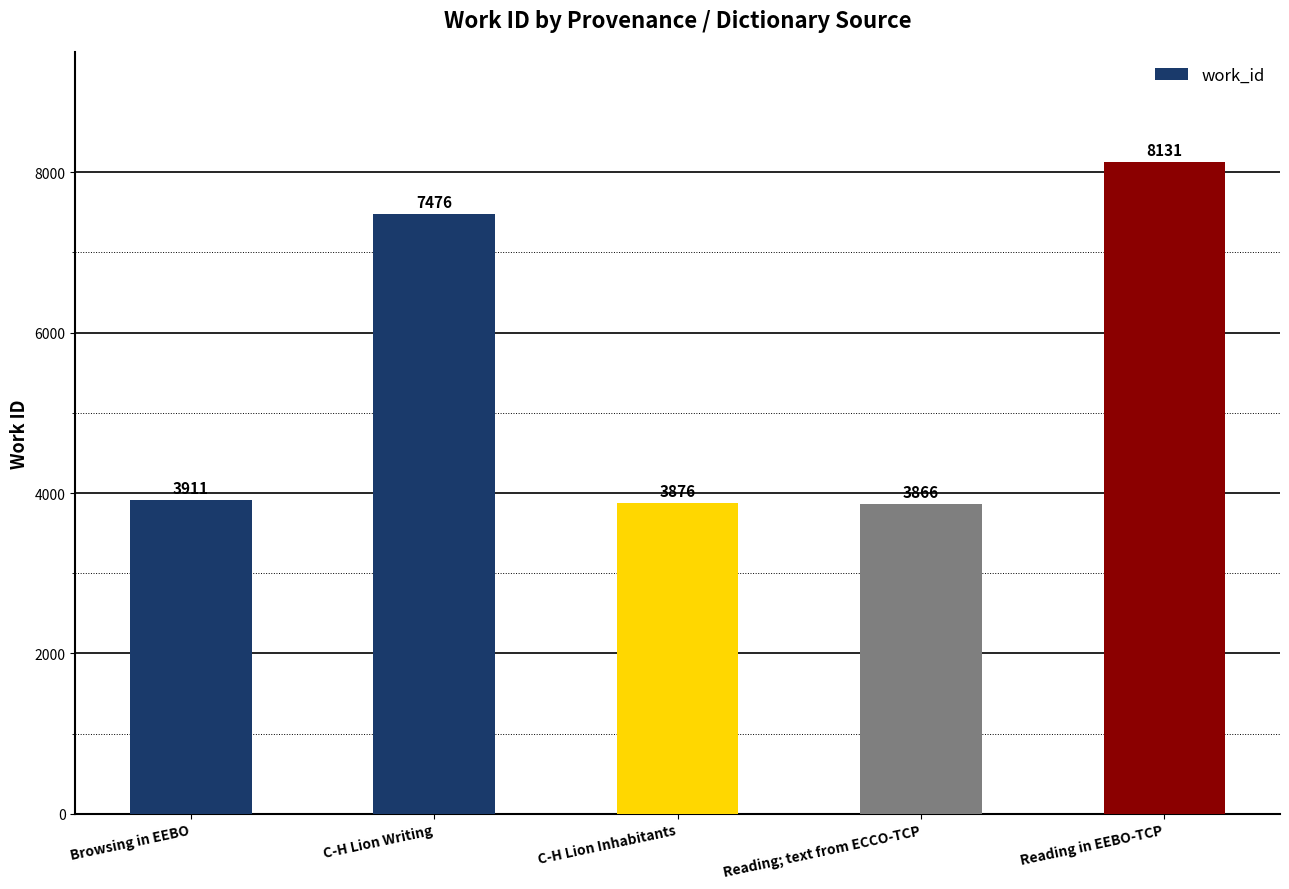

What is the value of the 4th bar from the left?

3866